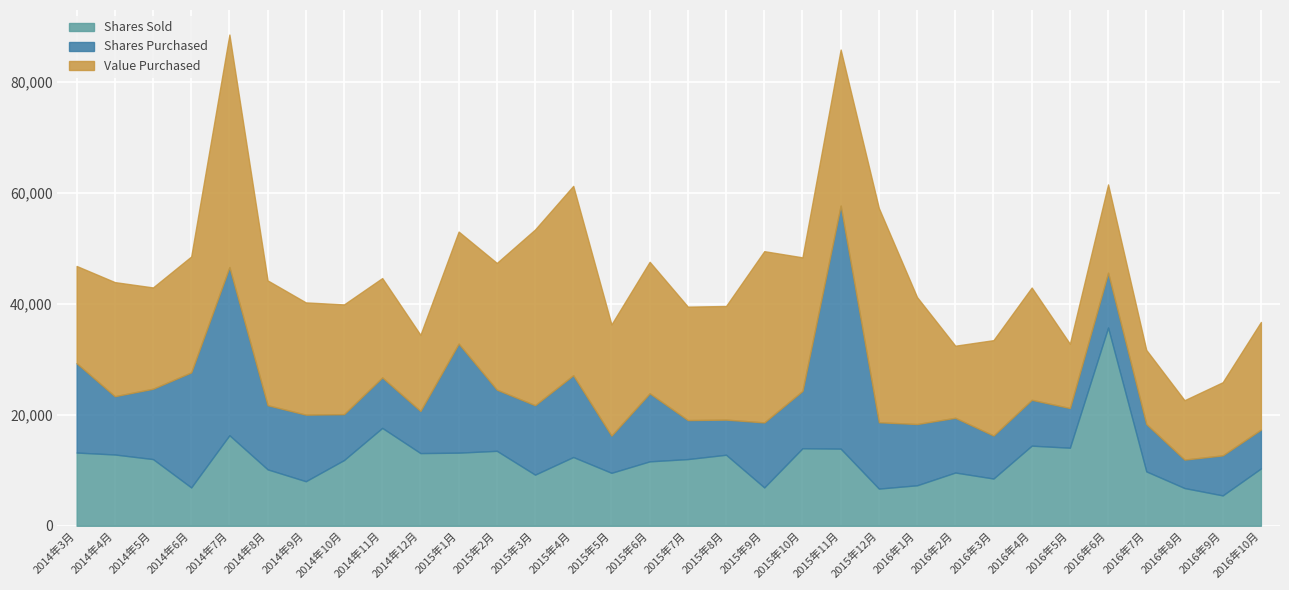

What is the difference between the highest and lowest values at 2015年10月?

13731